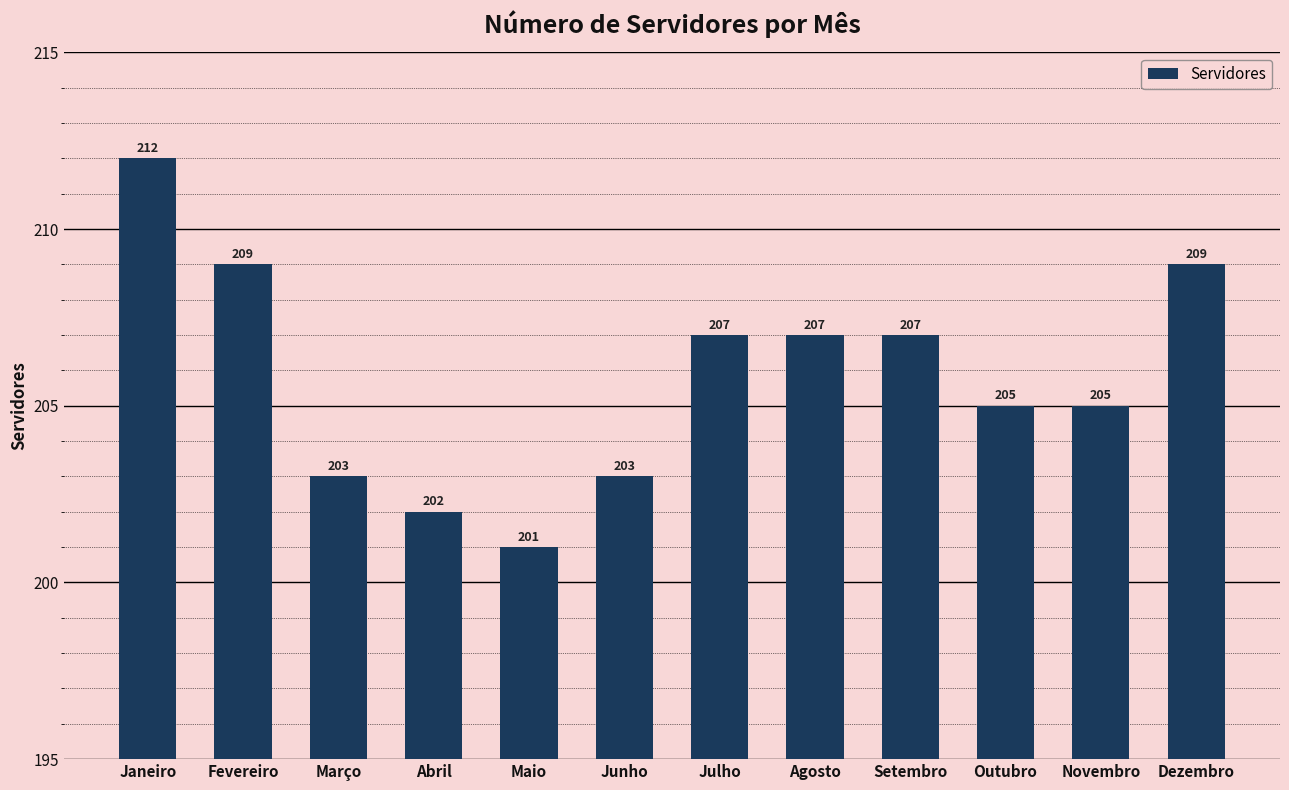

Which has a higher value, Março or Janeiro?

Janeiro